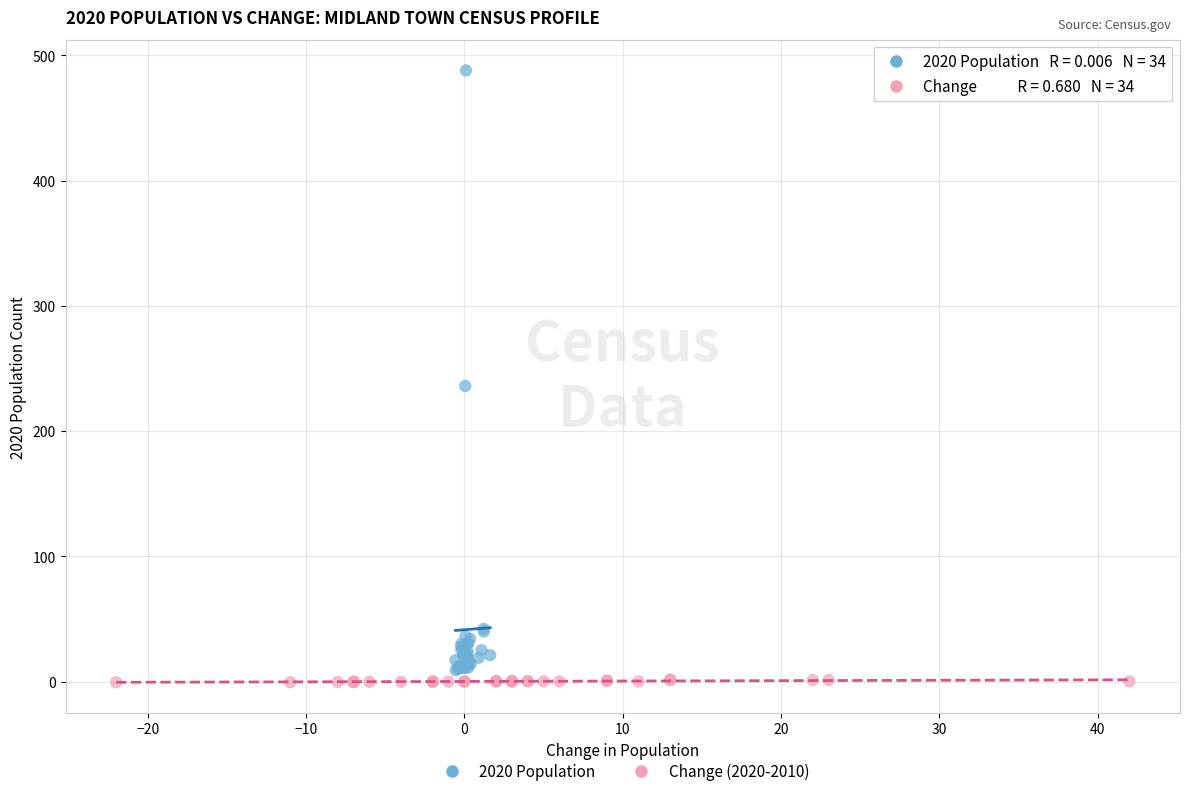

Which series contains the highest Y value?

2020 Population